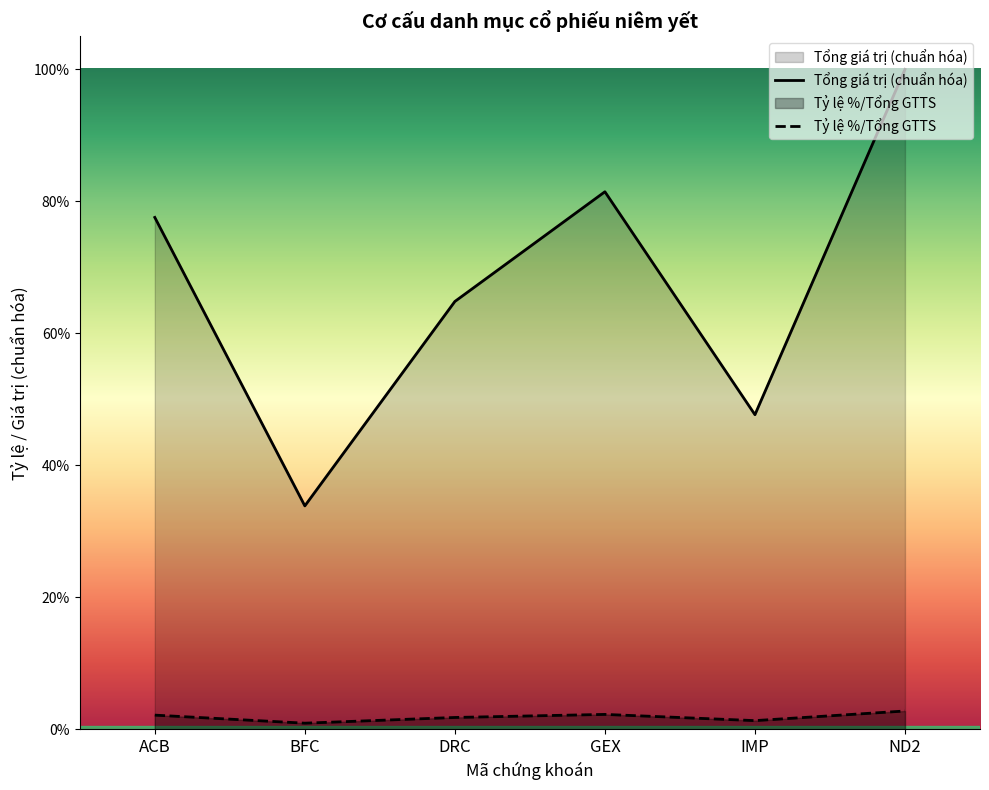

At which category does the chart reach its minimum across all series?

BFC